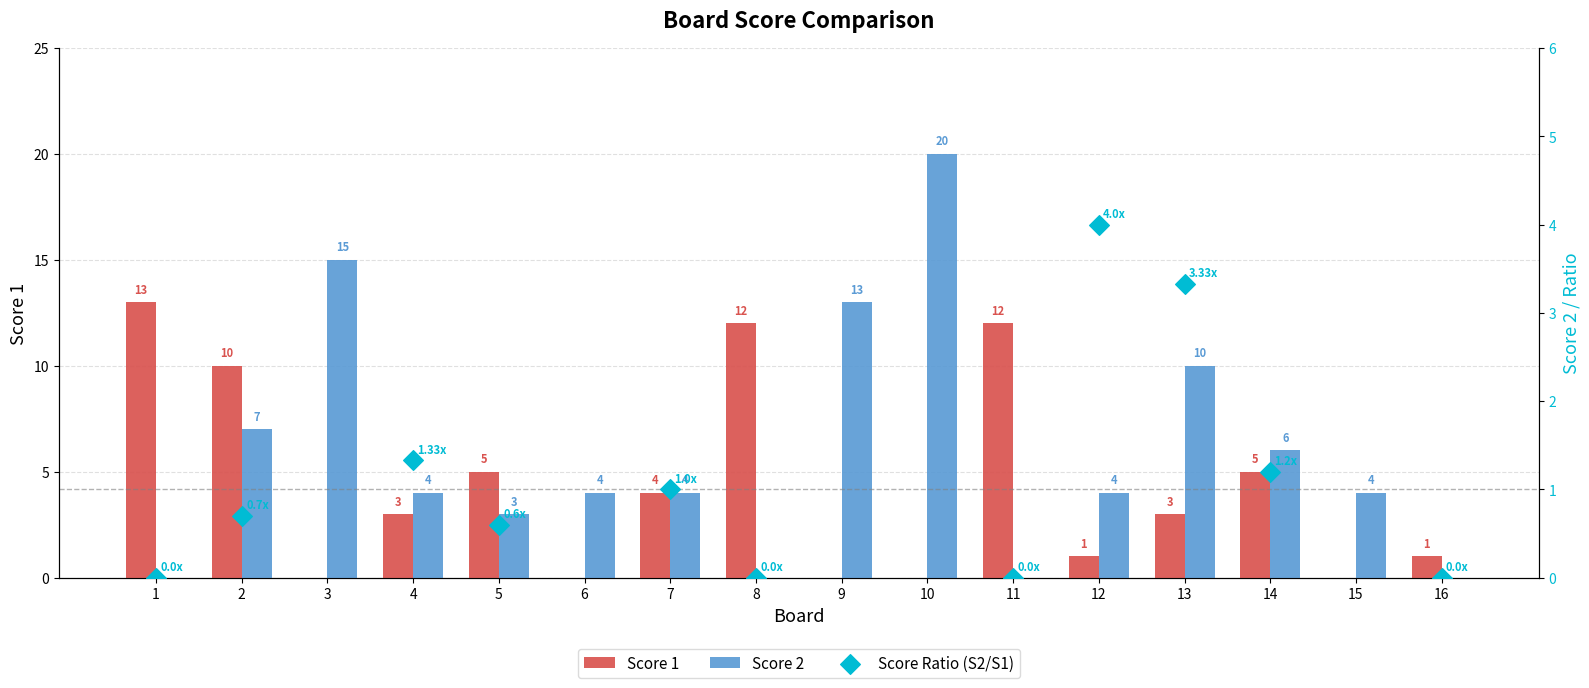

At how many categories does at least one series exceed 16?

1